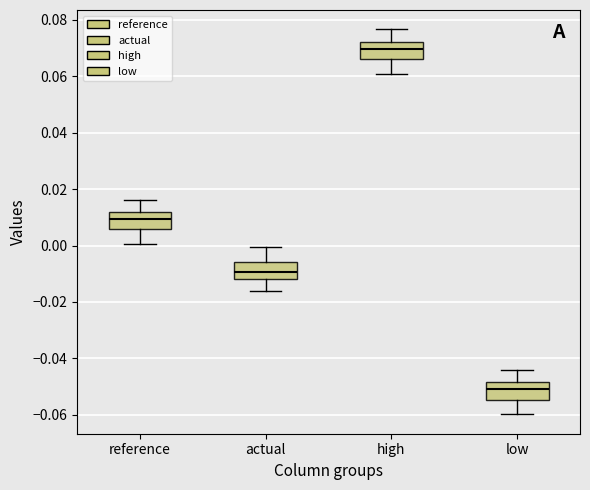

Which box's median line is the lowest?

low